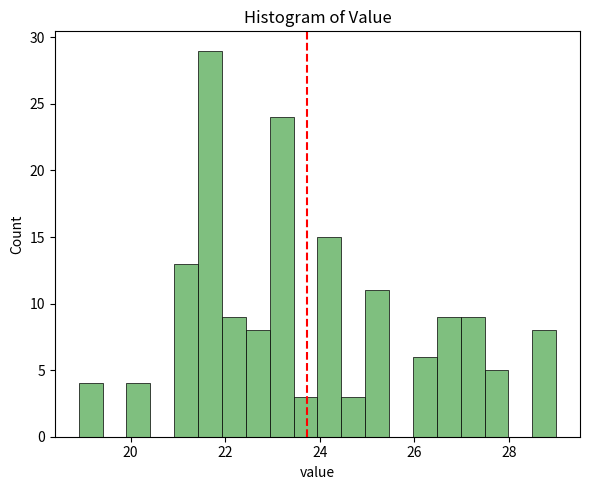

Read against the x-axis, roughly where is the centre of the tallest bar?

21.6